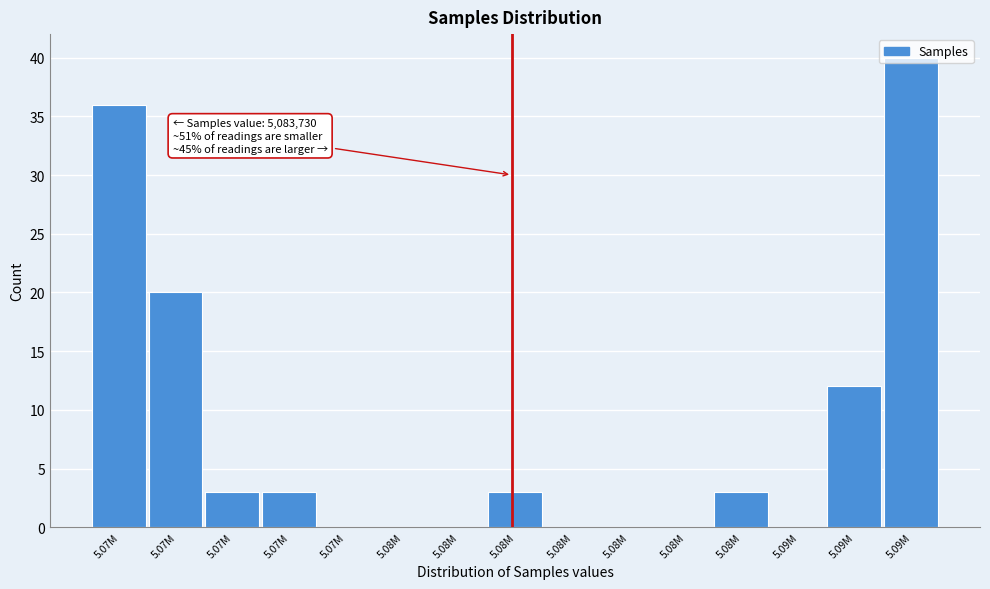

How many data points does each series have?

15